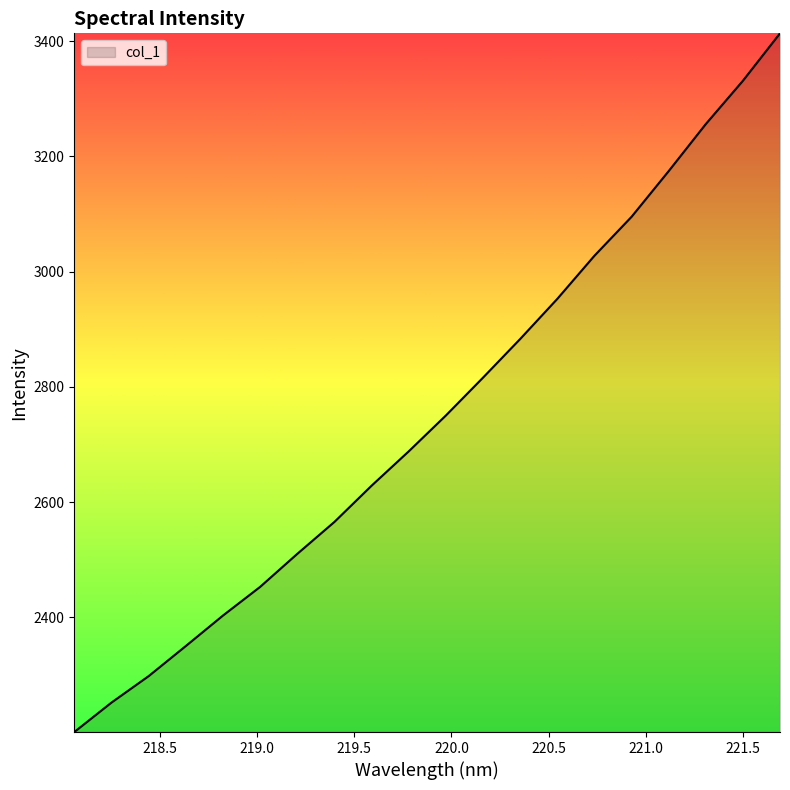

What is the greatest value displayed?

3413.6